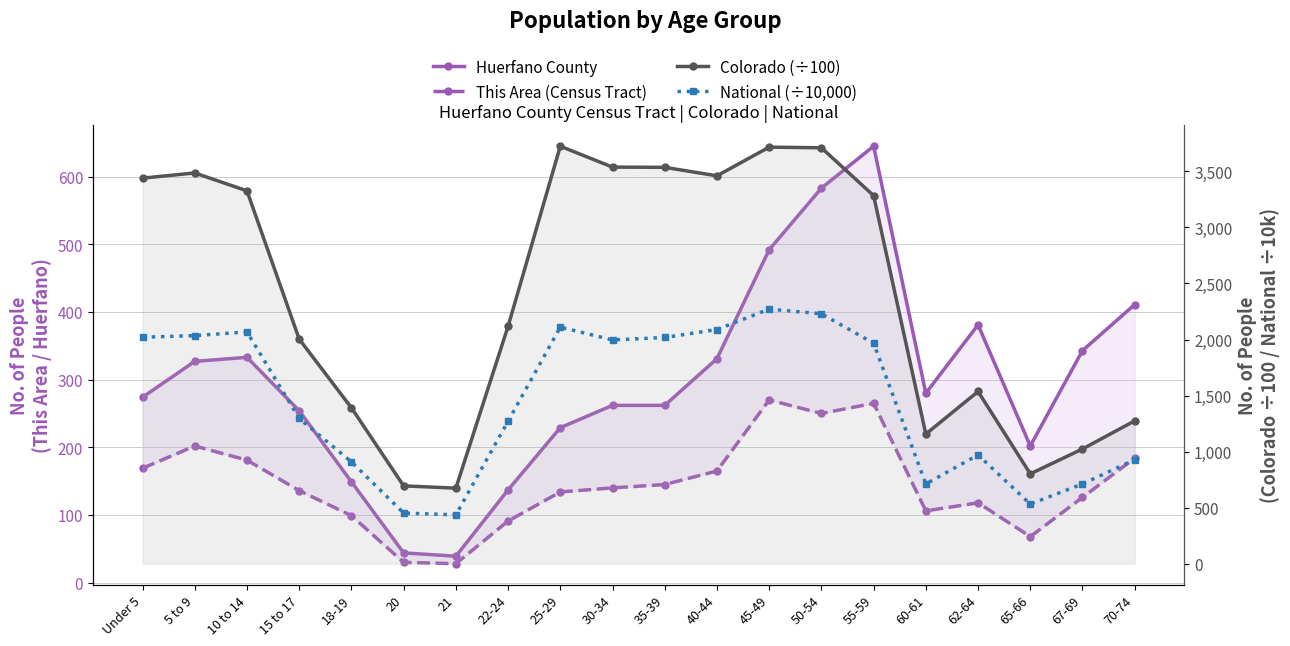

Is the value of National (÷10,000) at 50-54 greater than the value of Huerfano County at 21?

Yes